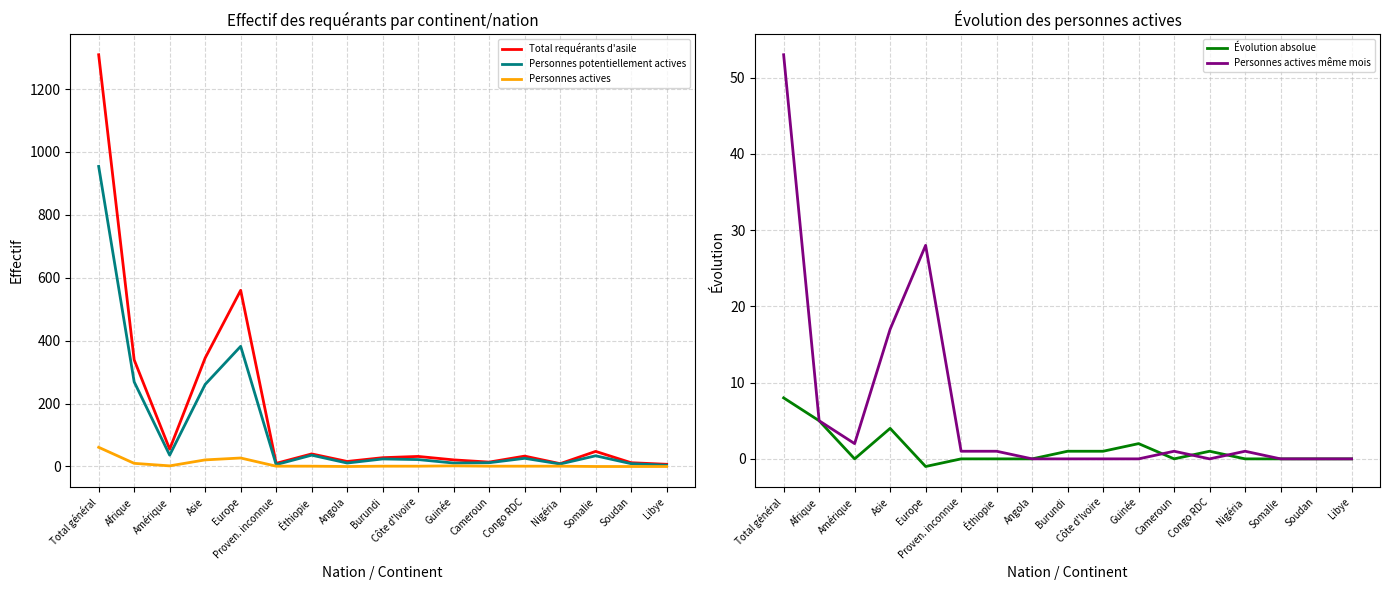

Reading right to left, what are all the values shown in this chart?

Total requérants d'asile: 7	12	48	9	33	14	21	32	28	16	40	10	560	345	55	339	1309
Personnes potentiellement actives: 4	9	34	8	26	12	11	22	24	11	36	6	382	261	36	269	954
Personnes actives: 0	0	0	1	1	1	2	1	1	0	1	1	27	21	2	10	61
Évolution absolue: 0	0	0	0	1	0	2	1	1	0	0	0	-1	4	0	5	8
Personnes actives même mois: 0	0	0	1	0	1	0	0	0	0	1	1	28	17	2	5	53